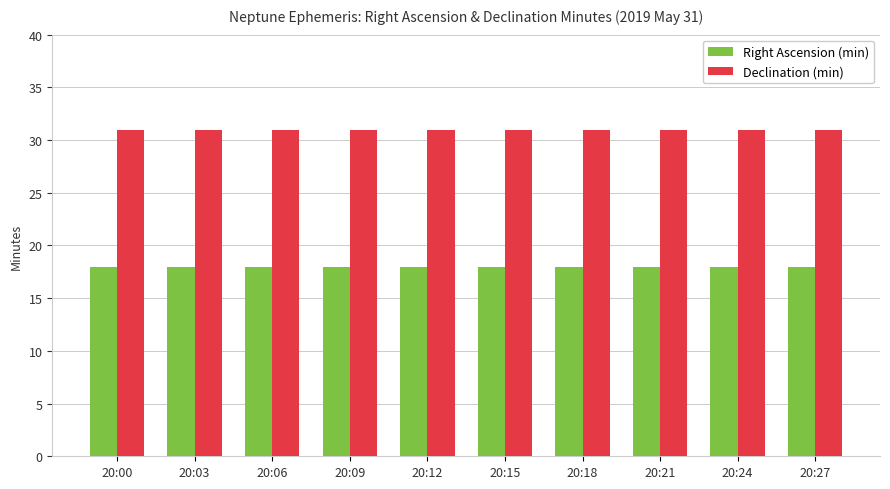

List the series in order of their peak value, lowest first.

Right Ascension (min), Declination (min)